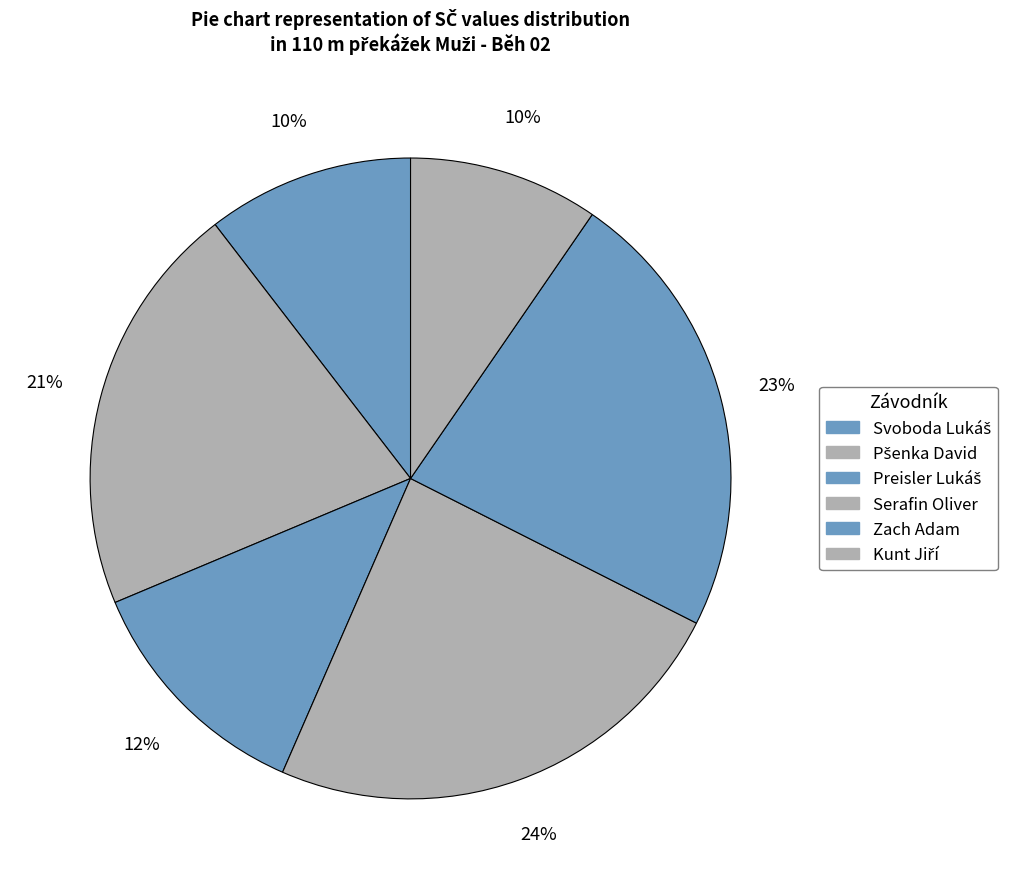

Does any single category account for the majority?

No